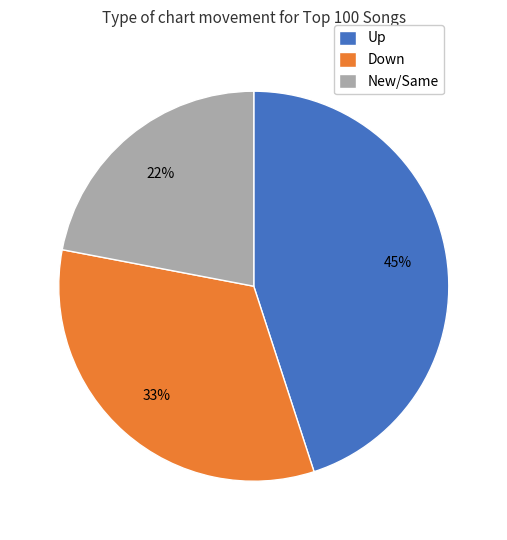

Between Up and Down, which is larger?

Up